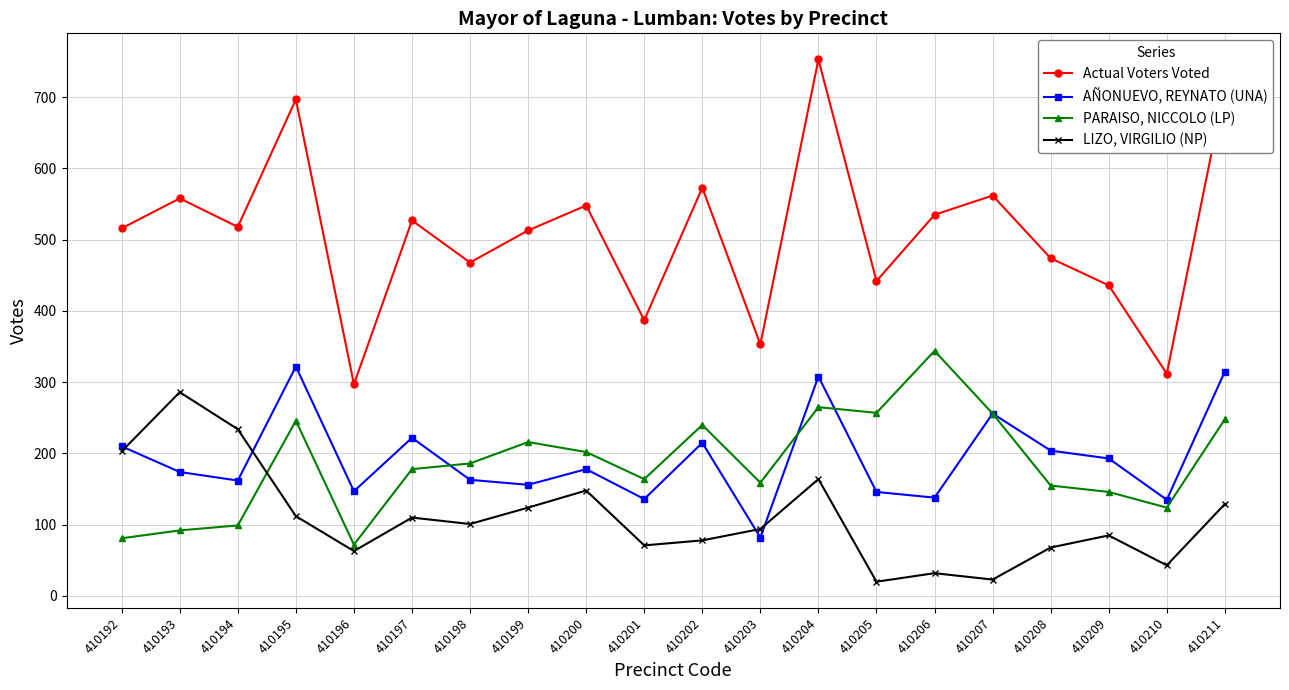

How many distinct data groups are displayed?

4